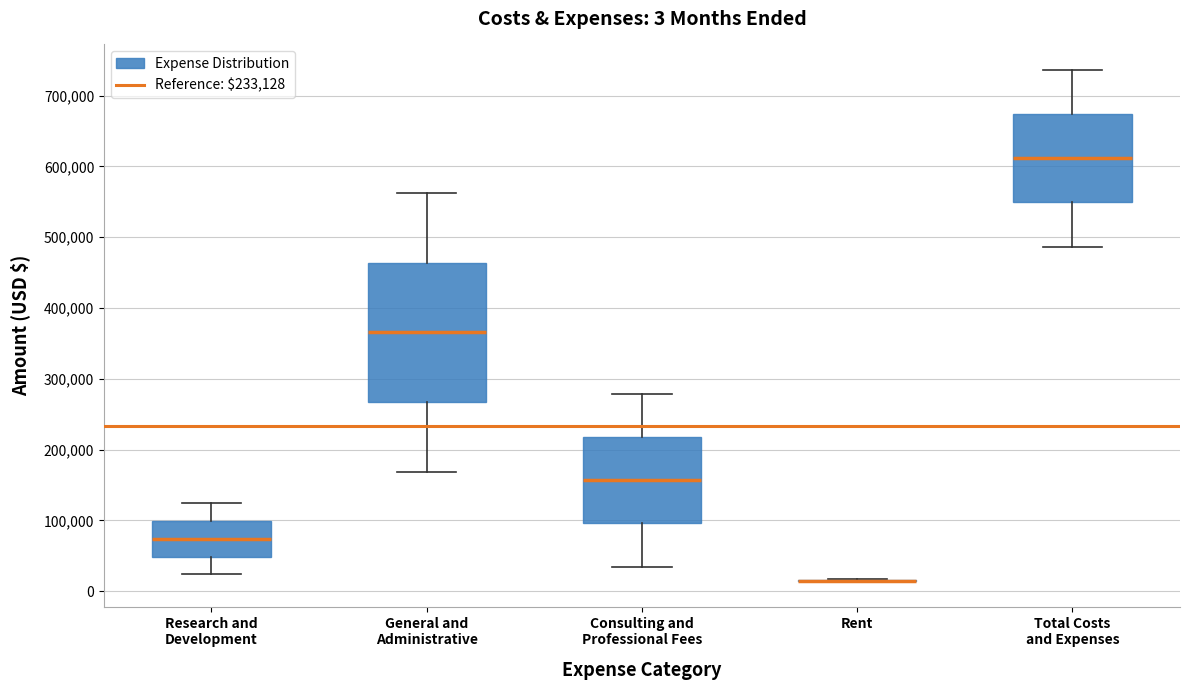

Comparing the boxes themselves (not the whiskers), which one is the tallest?

General and Administrative